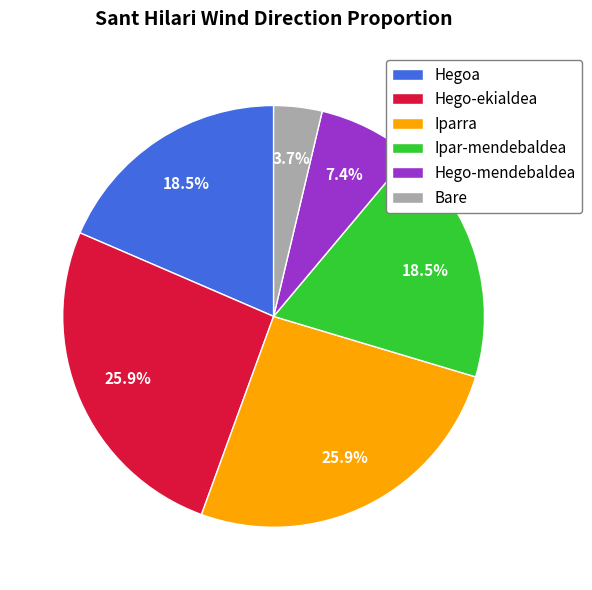

Is it true that Hego-mendebaldea is 16% of the pie?

False